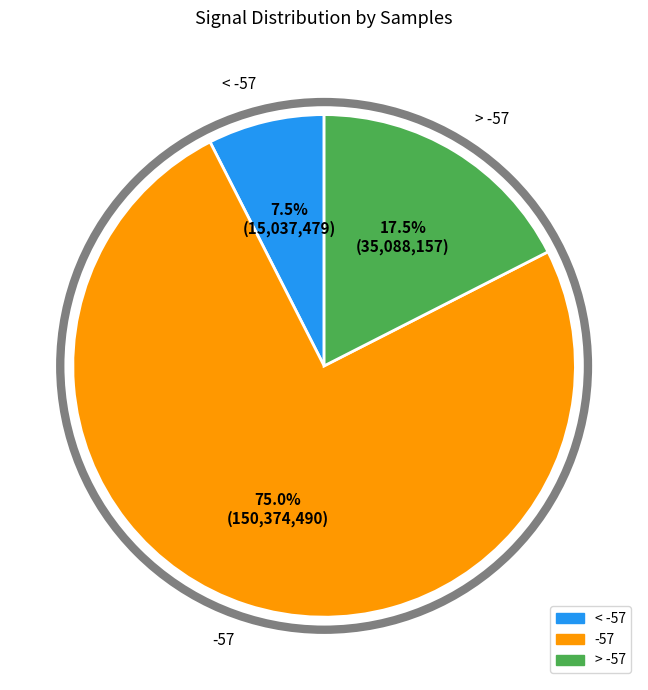

Does any single category account for the majority?

Yes